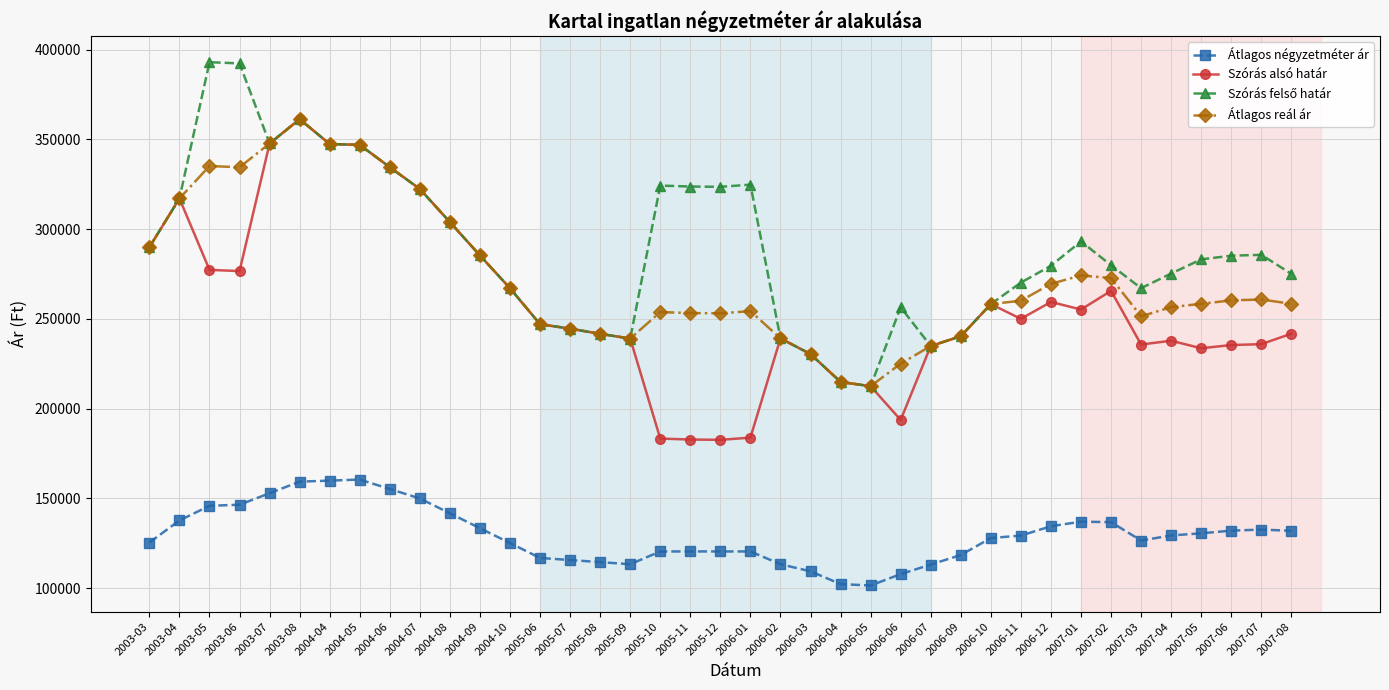

What is the greatest value displayed?

393036